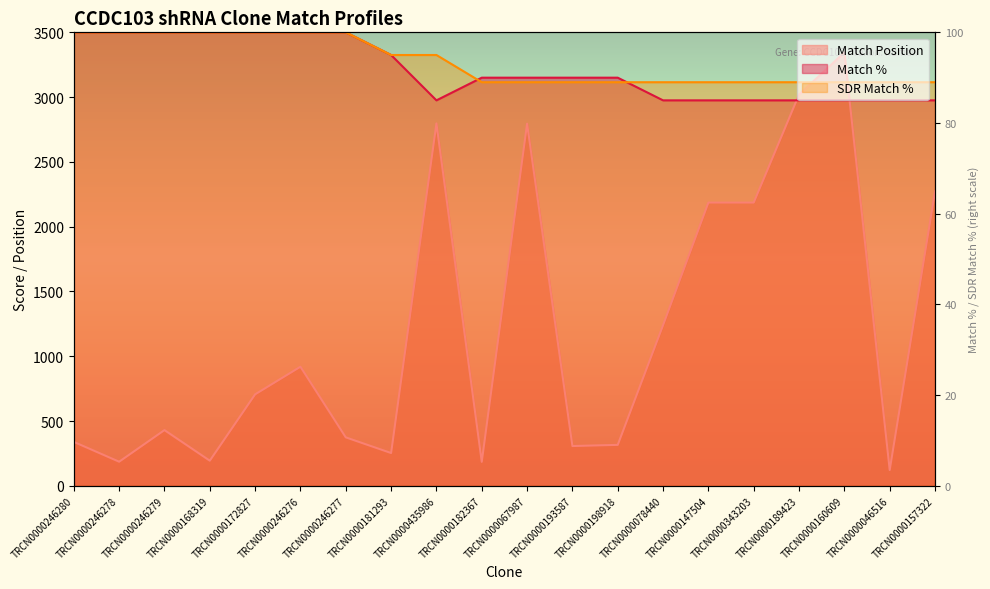

In Match %, how many points are lower than both neighbors (excluding endpoints)?

1